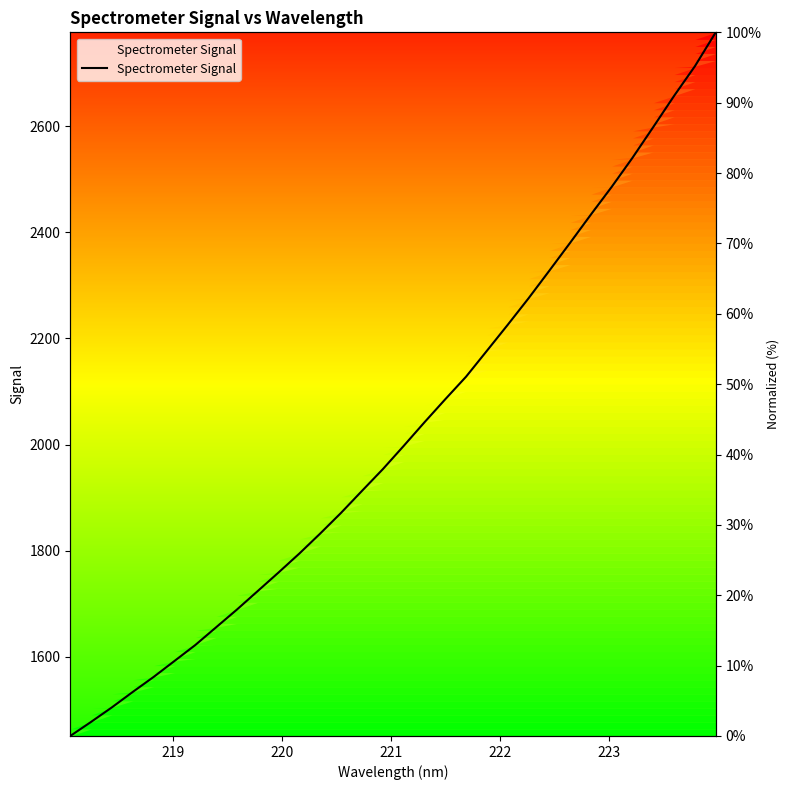

Reading left to right, what are all the values shown in this chart?

1450.6	1477.2	1504.7	1533.7	1562.0	1592.0	1622.1	1655.6	1689.1	1724.0	1759.0	1794.8	1832.4	1871.4	1912.6	1953.5	1997.3	2041.9	2085.3	2127.9	2176.7	2225.7	2275.6	2327.7	2380.3	2433.6	2485.8	2540.7	2598.7	2657.3	2713.2	2777.0